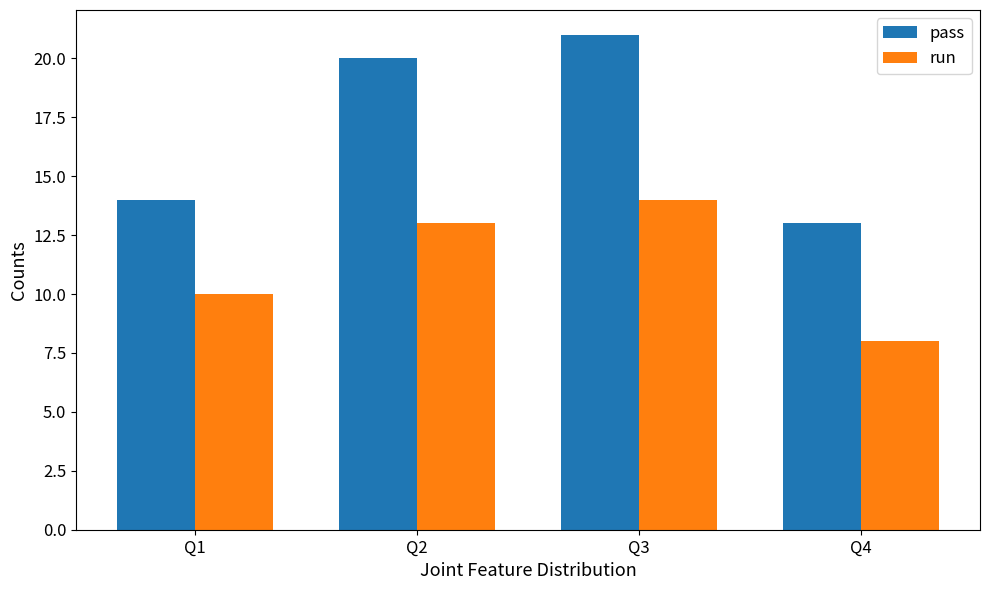

Where is run nearest to the value 11?

Q1